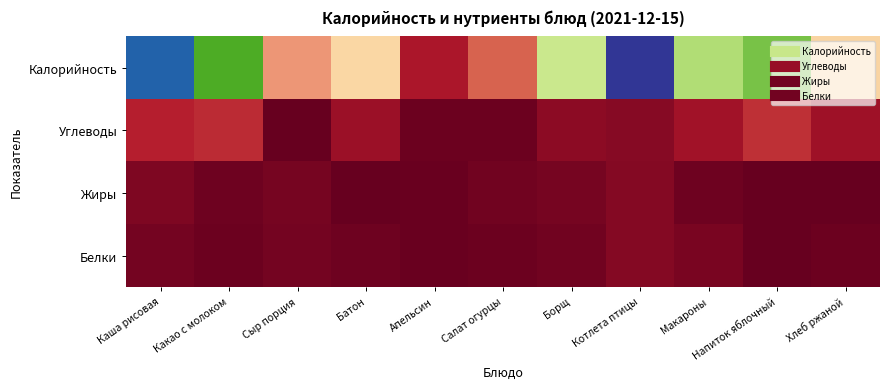

At Хлеб ржаной, list the series in order from largest to smallest.

Калорийность, Углеводы, Белки, Жиры